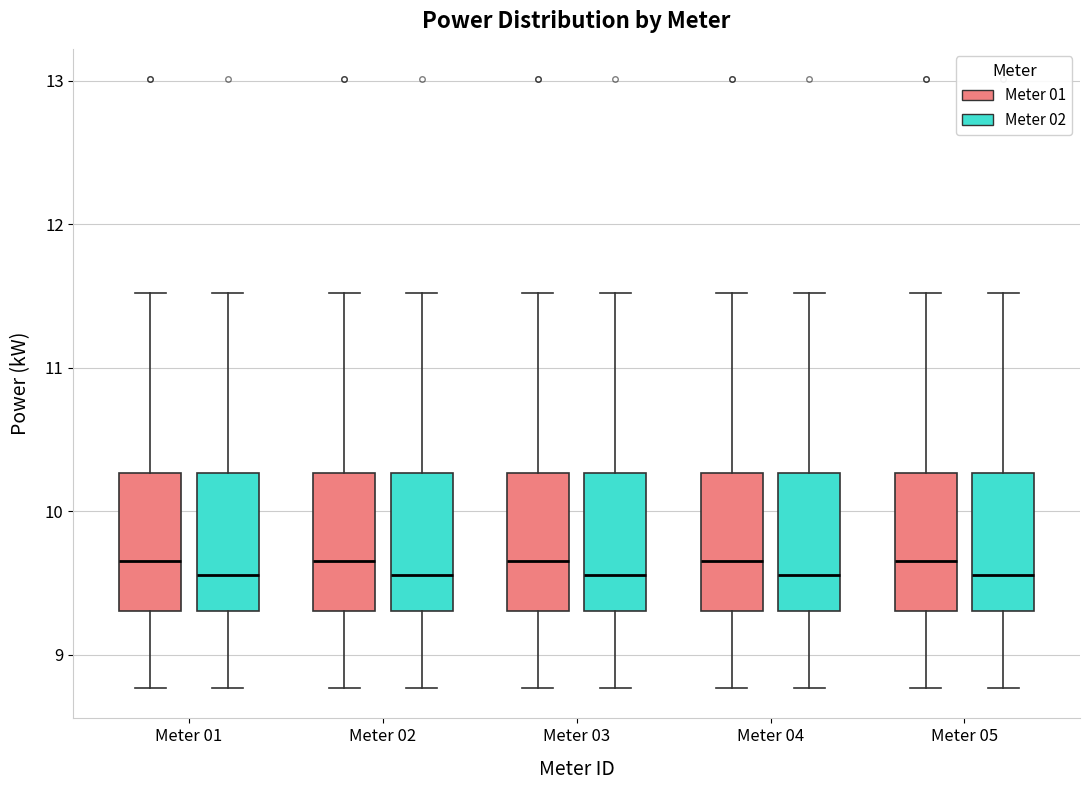

Where is the upper edge of the box for Meter 04 (Meter 01) on the y-axis? The values are not printed on the chart, so give them approximately, as read against the axis.

10.3